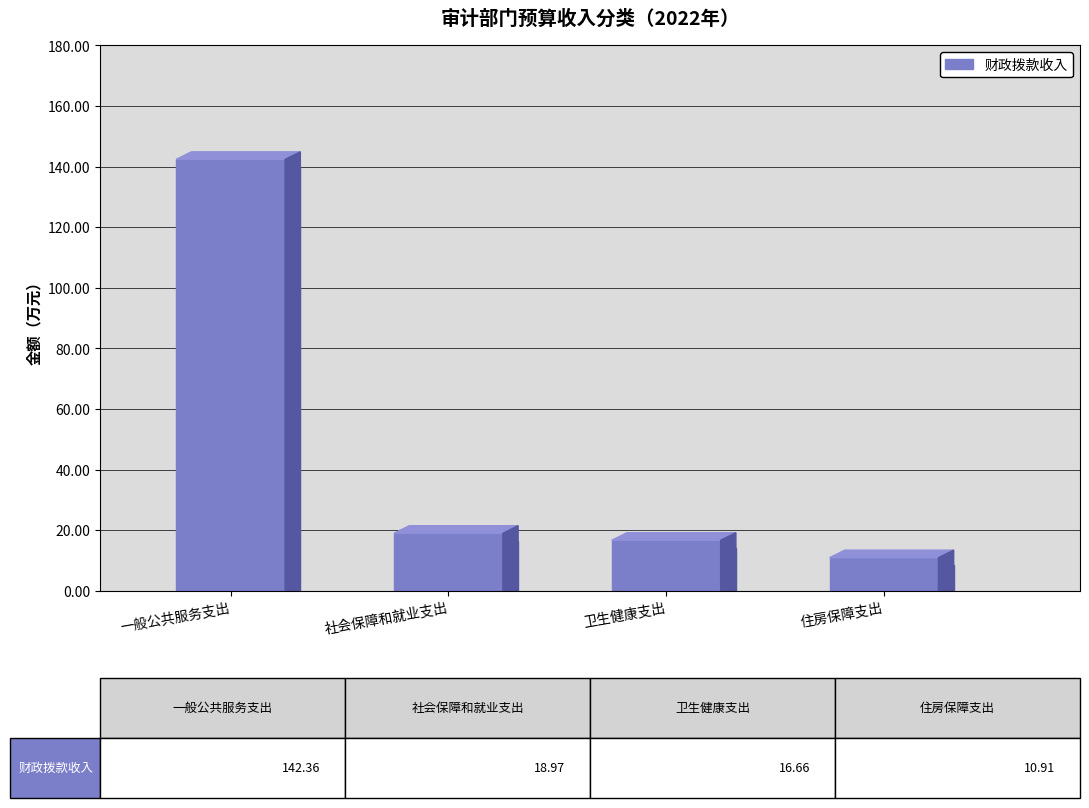

True or false: the data shows 31.4 at 社会保障和就业支出.

False